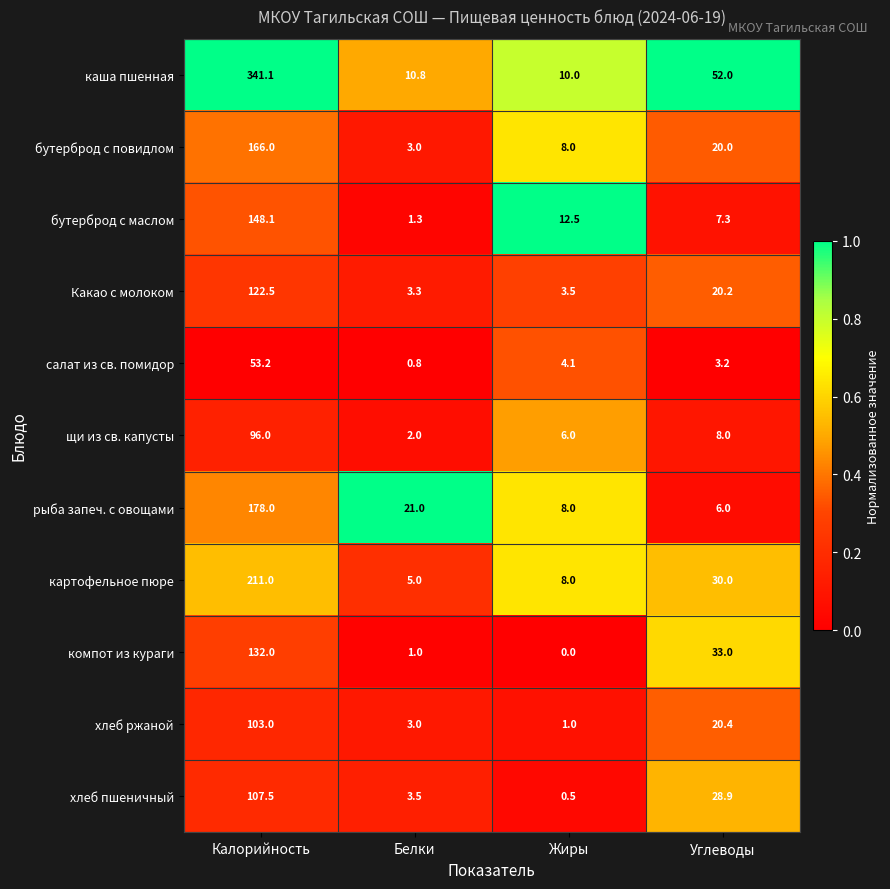

The value of хлеб пшеничный at Углеводы is 38.6. True or false?

False